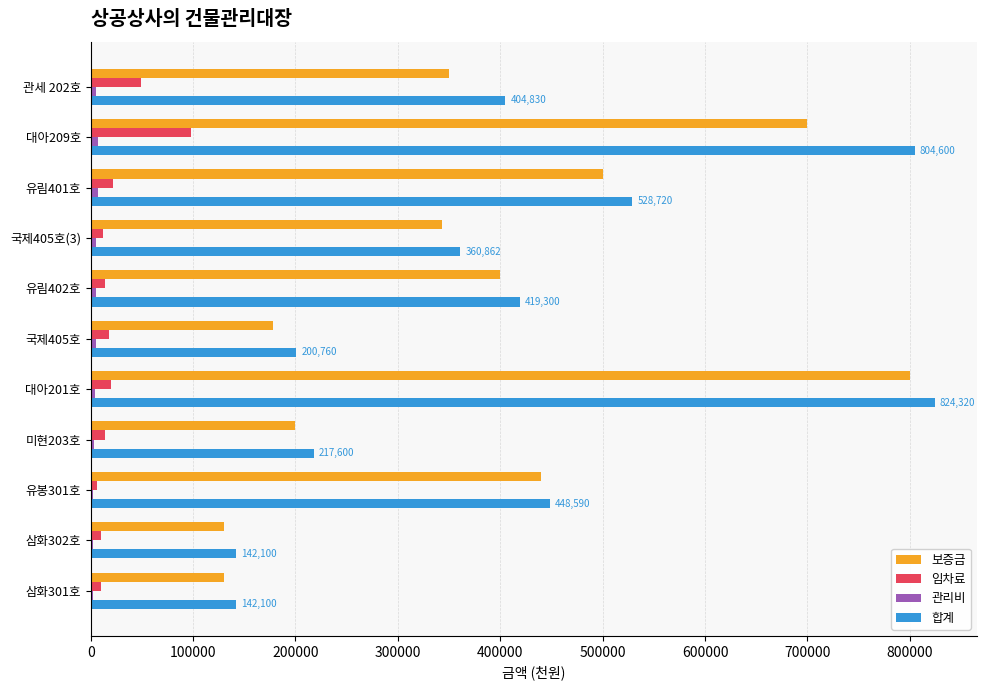

How many distinct data groups are displayed?

4